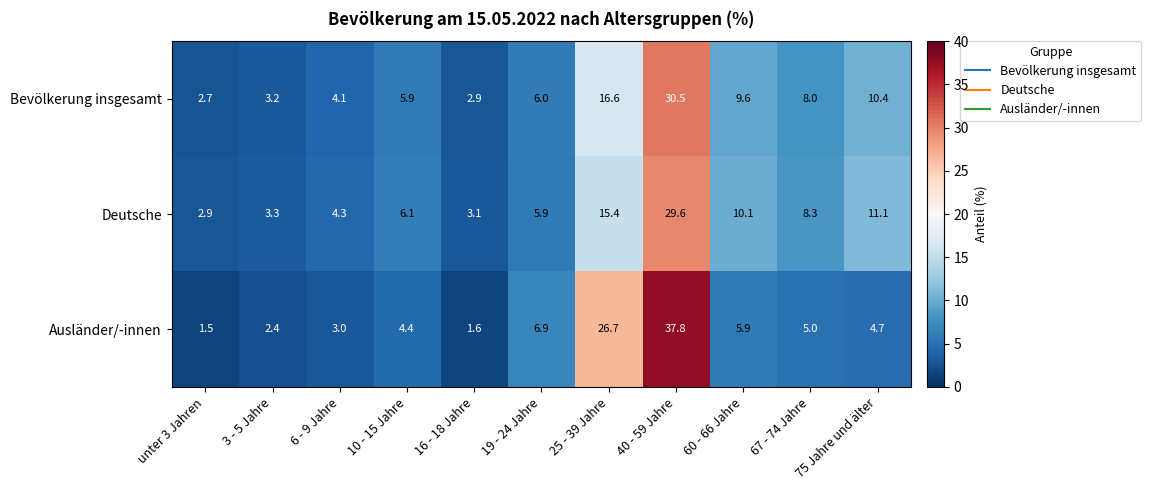

What is the total value across all series at 60 - 66 Jahre?

25.6